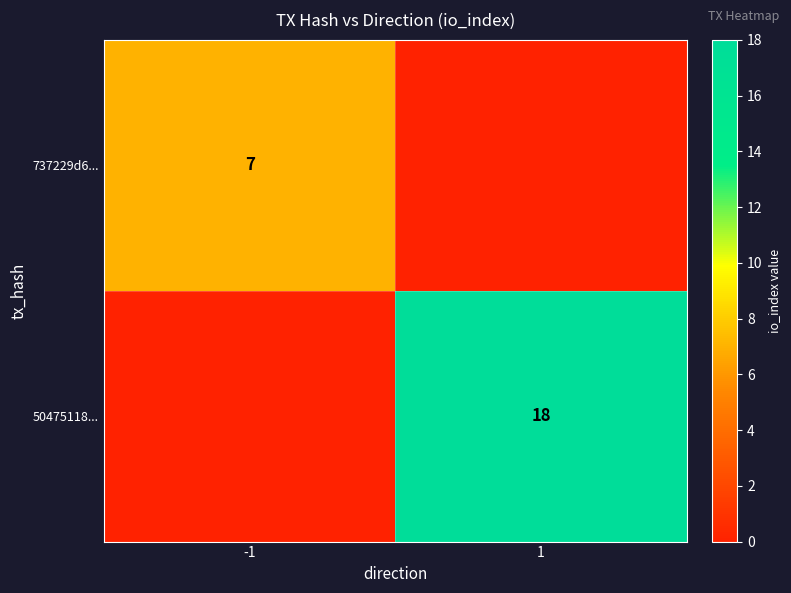

How many distinct data groups are displayed?

2